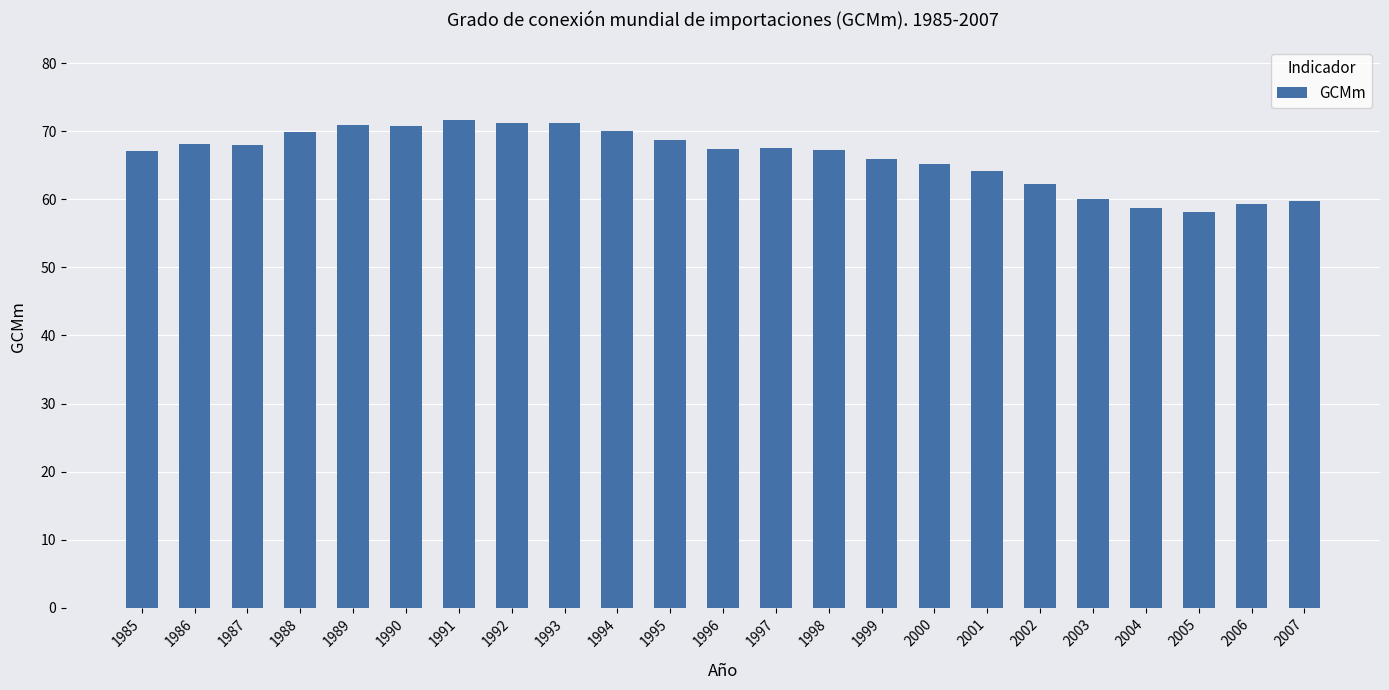

What is the difference between the second highest and second lowest values?

12.5